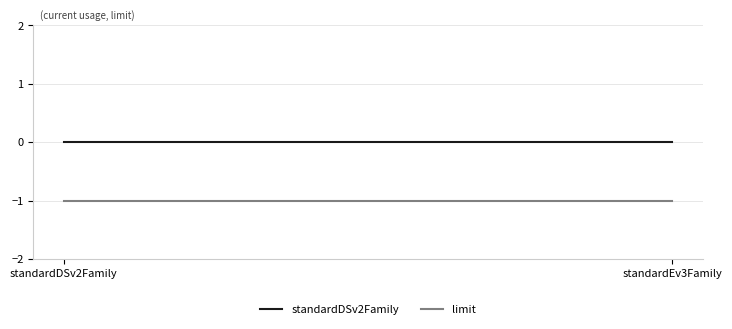

Which label corresponds to the largest value in the chart?

standardDSv2Family